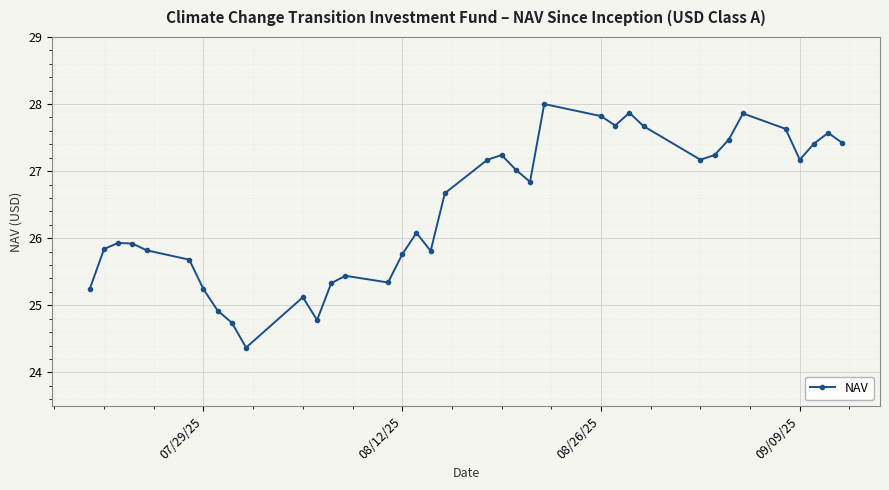

What is the difference between the maximum and minimum values?

3.6